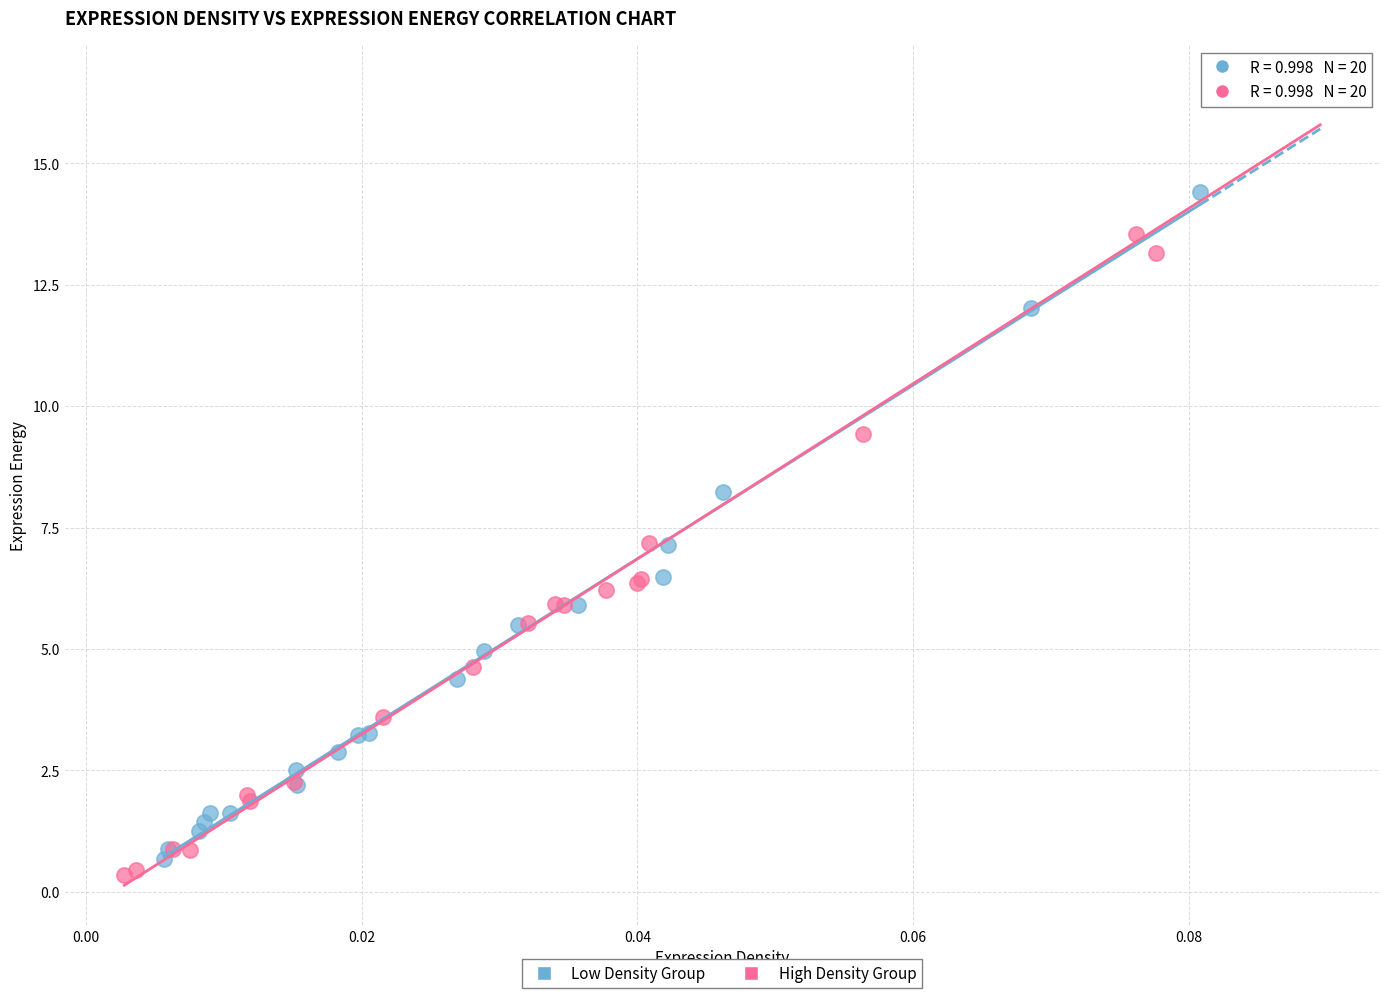

Which series contains the highest Y value?

High Density Group